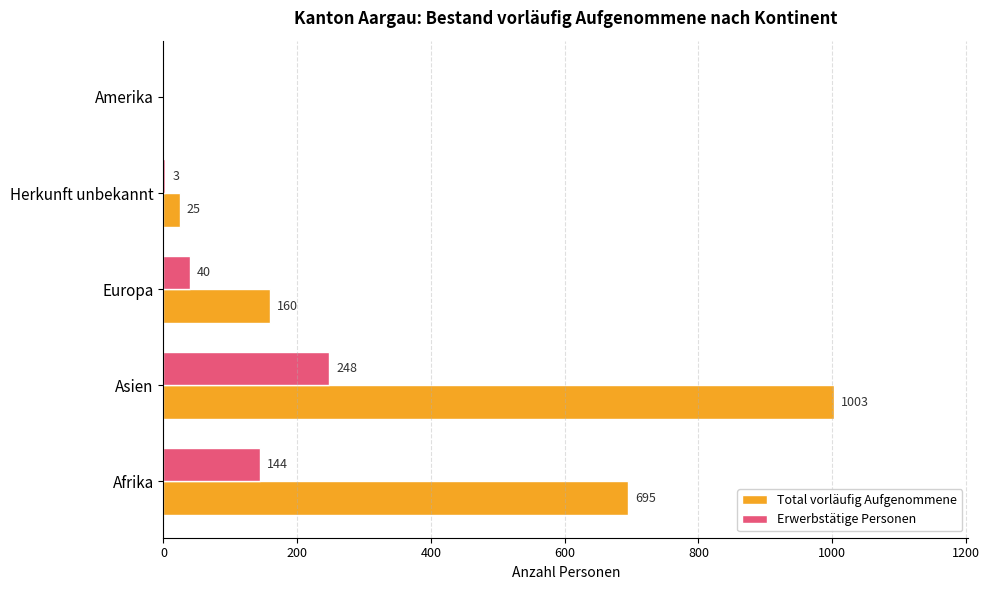

The value of Total vorläufig Aufgenommene at Asien is 1003. True or false?

True